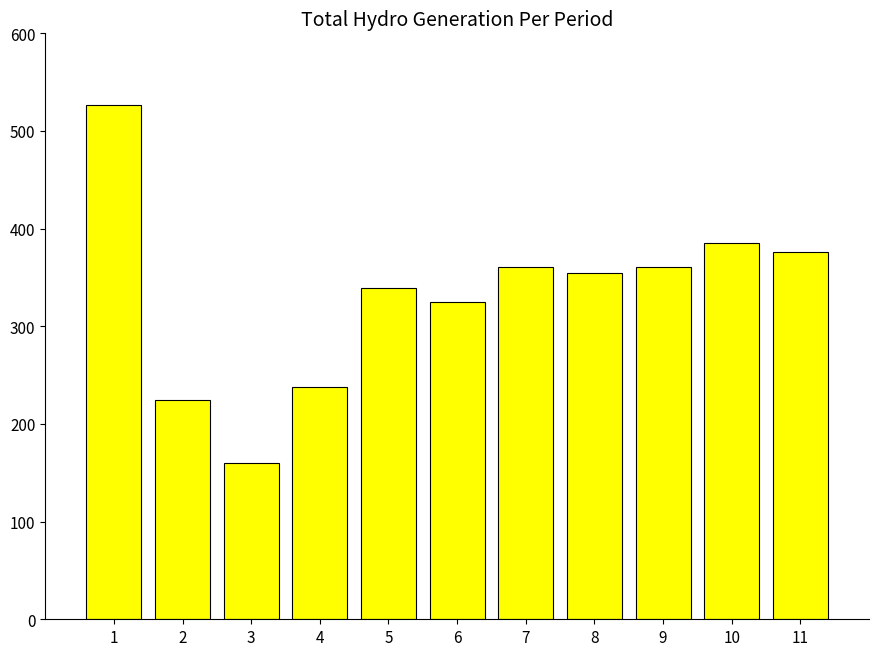

At which label is the value closest to 343?

5